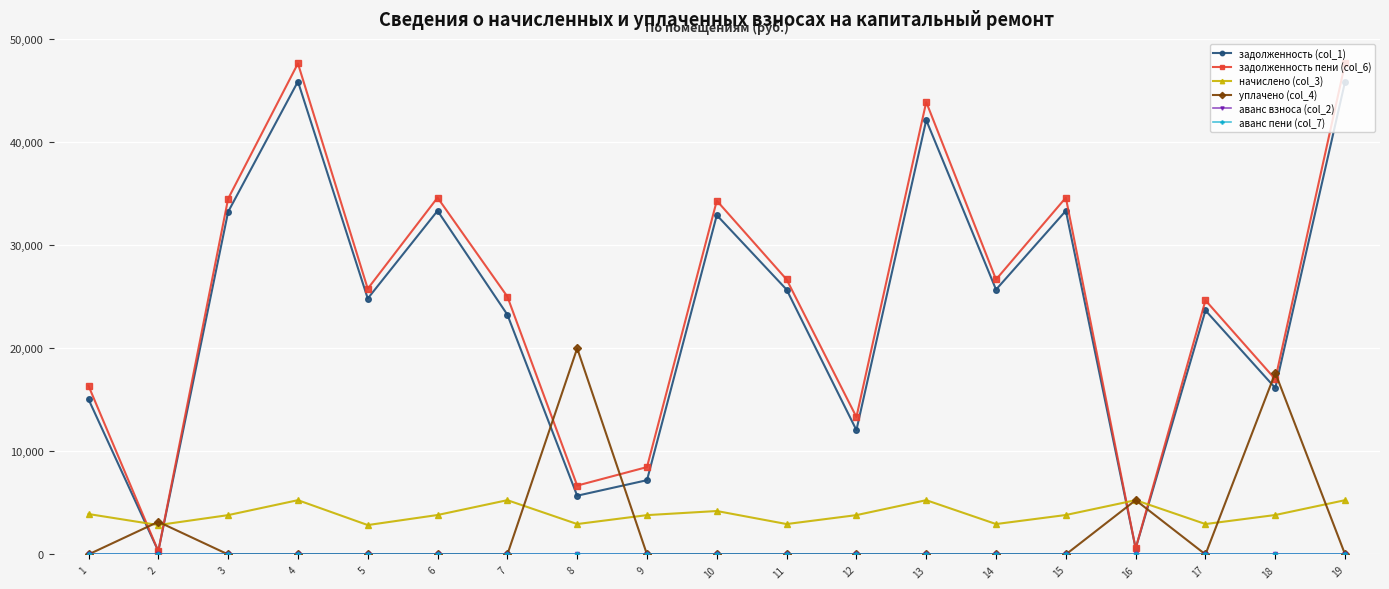

Reading right to left, transcribe all the data shown in this chart.

задолженность (col_1): 19=45889.2	18=16150.7	17=23675.0	16=585.0	15=33346.2	14=25698.0	13=42145.2	12=12064.2	11=25698.0	10=32920.1	9=7204.6	8=5697.1	7=23266.1	6=33346.2	5=24831.2	4=45889.2	3=33244.1	2=316.6	1=15056.9
задолженность пени (col_6): 19=47644.2	18=17001.0	17=24657.8	16=585.0	15=34621.5	14=26680.8	13=43900.2	12=13335.6	11=26680.8	10=34324.1	9=8476.0	8=6679.9	7=25021.1	6=34621.5	5=25780.8	4=47644.2	3=34515.5	2=316.1	1=16363.4
начислено (col_3): 19=5265.0	18=3825.9	17=2948.4	16=5265.0	15=3825.9	14=2948.4	13=5265.0	12=3814.2	11=2948.4	10=4212.0	9=3814.2	8=2948.4	7=5265.0	6=3825.9	5=2848.9	4=5265.0	3=3814.2	2=2848.9	1=3919.5
уплачено (col_4): 19=0.0	18=17620.5	17=0.0	16=5265.0	15=0.0	14=0.0	13=0.0	12=0.0	11=0.0	10=0.0	9=0.0	8=20000.8	7=0.0	6=0.0	5=0.0	4=0.0	3=0.0	2=3165.9	1=0.0
аванс взноса (col_2): 19=0.0	18=0.0	17=0.0	16=0.0	15=0.0	14=0.0	13=0.0	12=0.0	11=0.0	10=0.0	9=0.0	8=0.0	7=0.0	6=0.0	5=0.0	4=0.0	3=0.0	2=0.0	1=0.0
аванс пени (col_7): 19=0.0	18=0.0	17=0.0	16=0.0	15=0.0	14=0.0	13=0.0	12=0.0	11=0.0	10=0.0	9=0.0	8=0.0	7=0.0	6=0.0	5=0.0	4=0.0	3=0.0	2=0.0	1=0.0